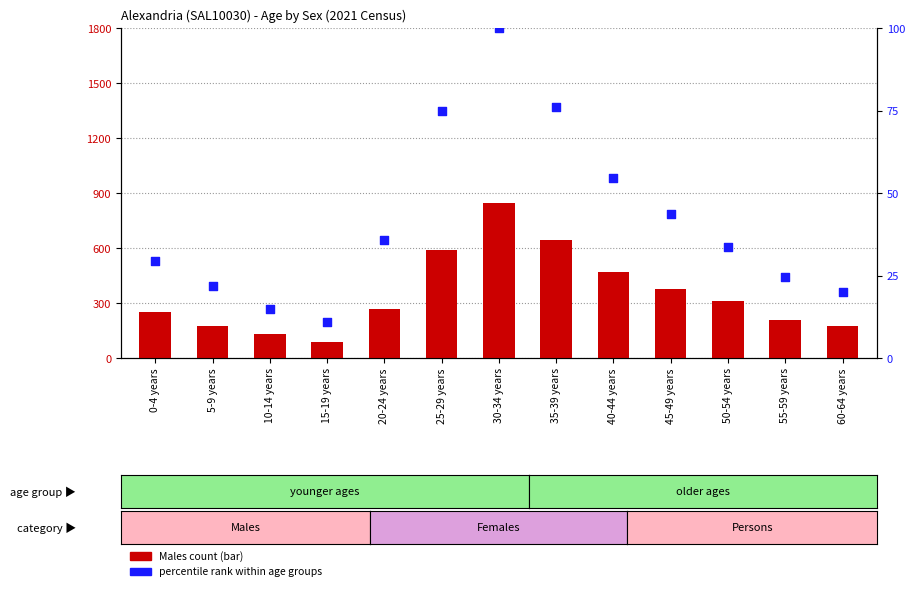

What are all the series names shown in the legend?

Males count, percentile rank within age groups